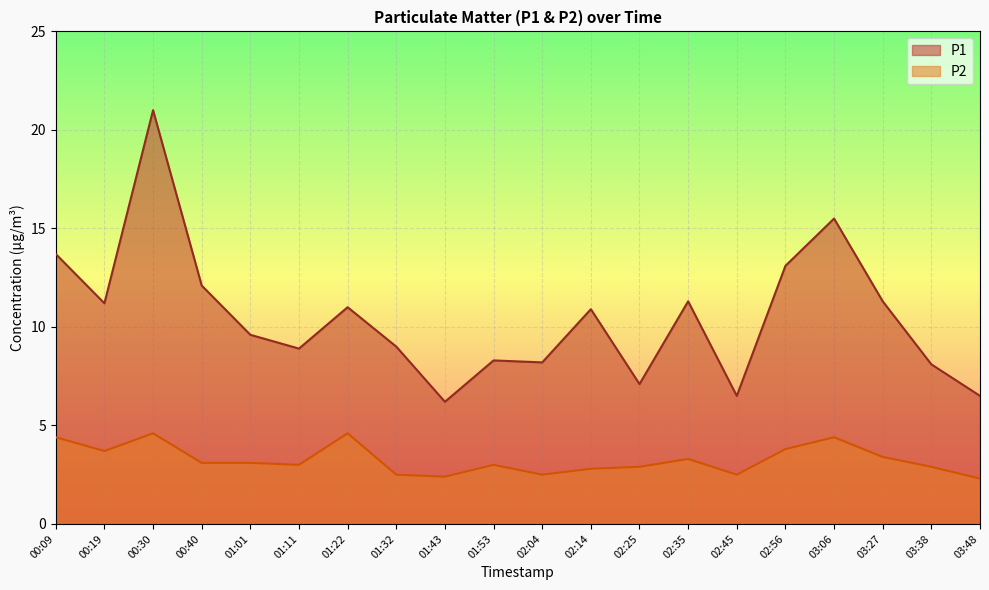

Is the value of P1 at 01:32 greater than the value of P2 at 02:56?

Yes